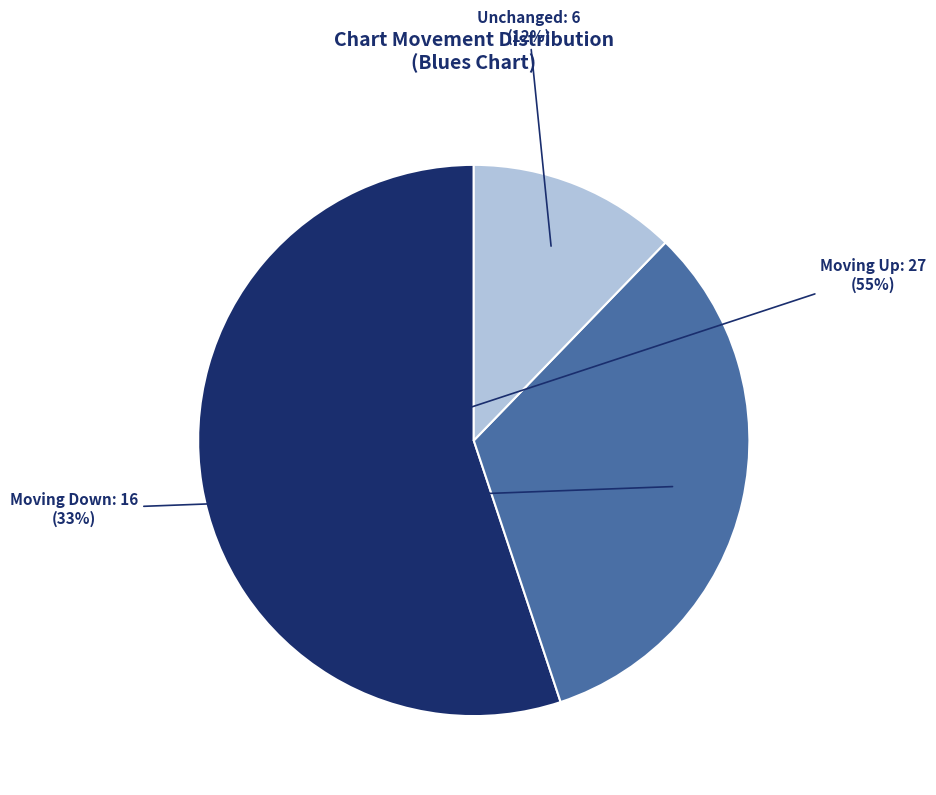

Is there a majority slice in this chart?

Yes